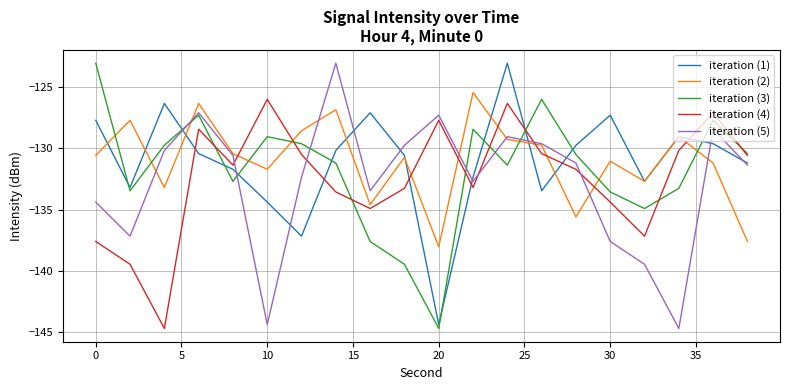

What is the greatest value displayed?

-123.0